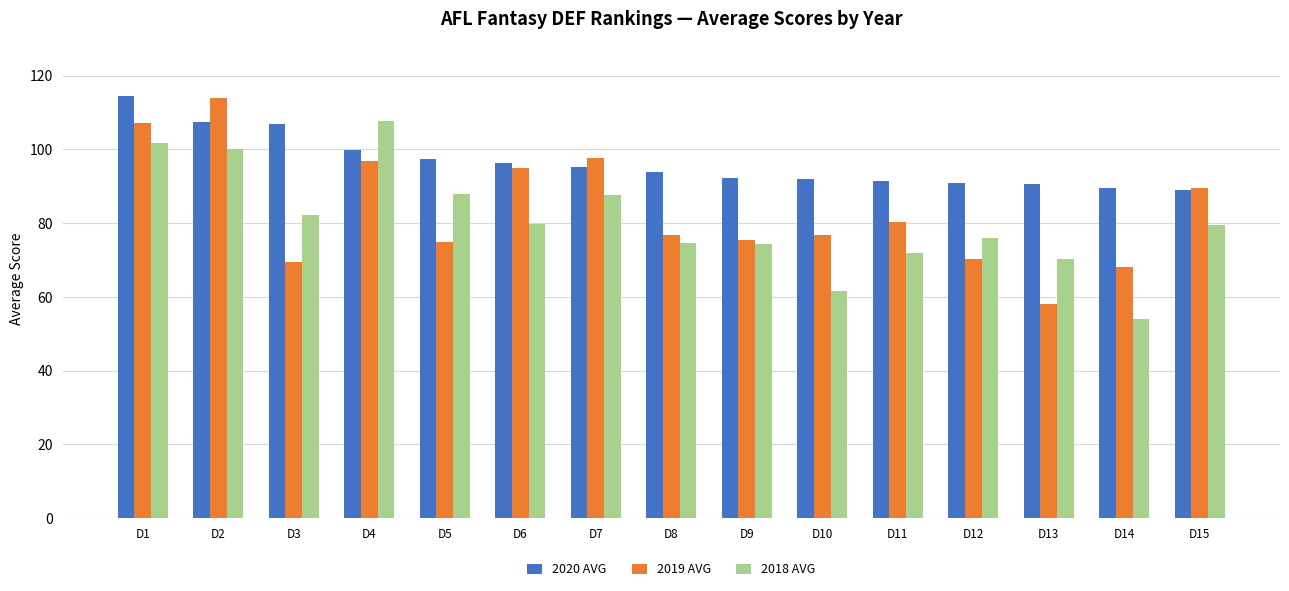

The value of 2018 AVG at D11 is 113.9. True or false?

False